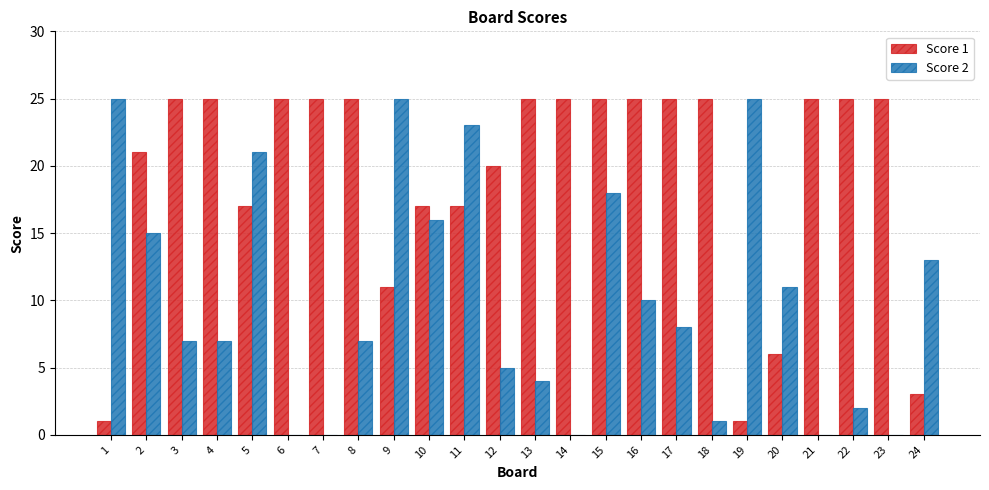

At which category is the sum across all series the highest?

15